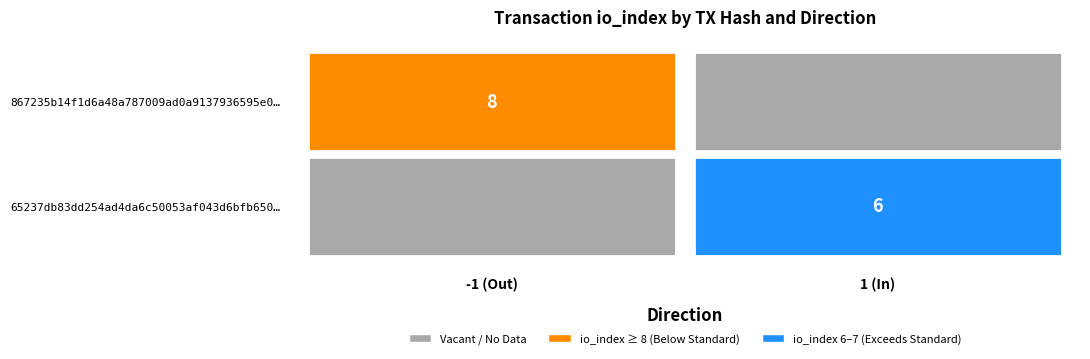

What is the spread (max minus min) of values at direction?

2